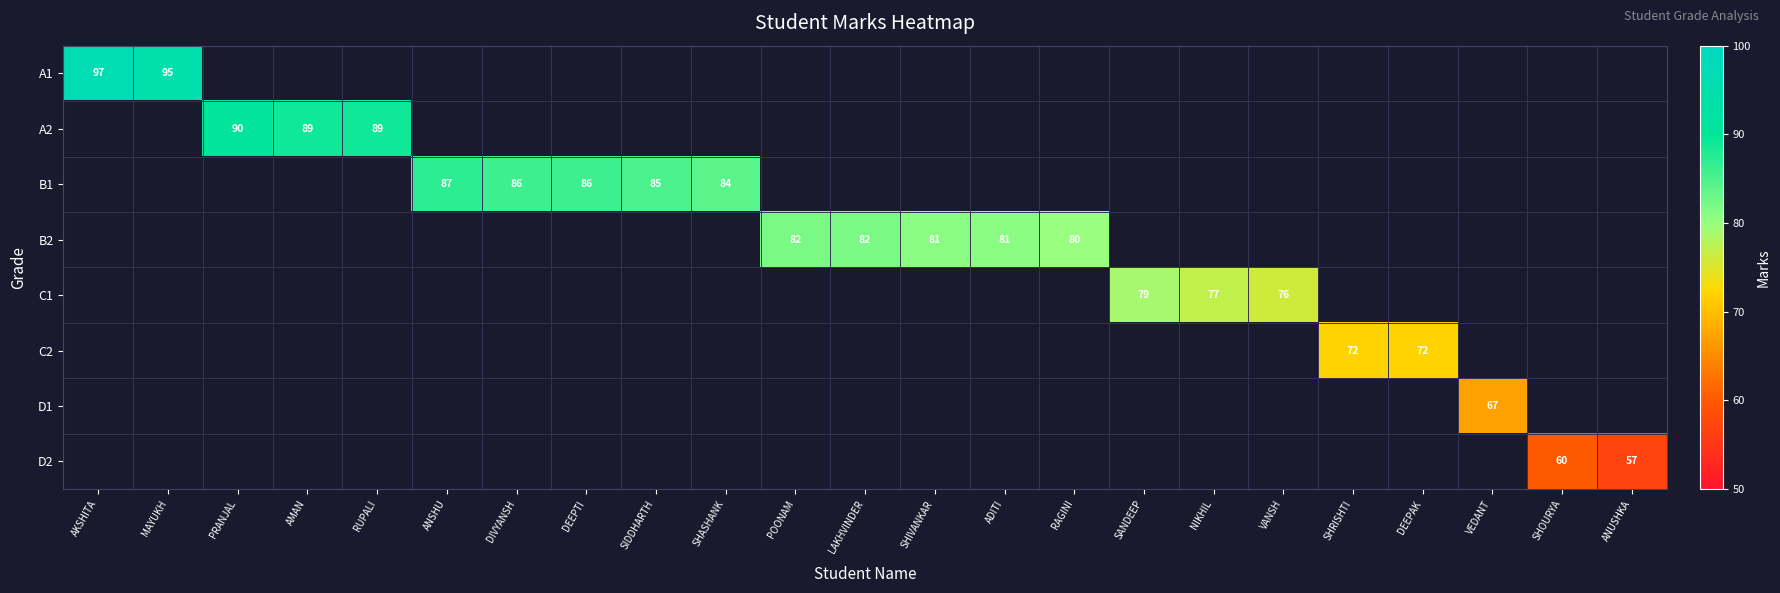

True or false: B2 has a value of 112 at ADITI.

False